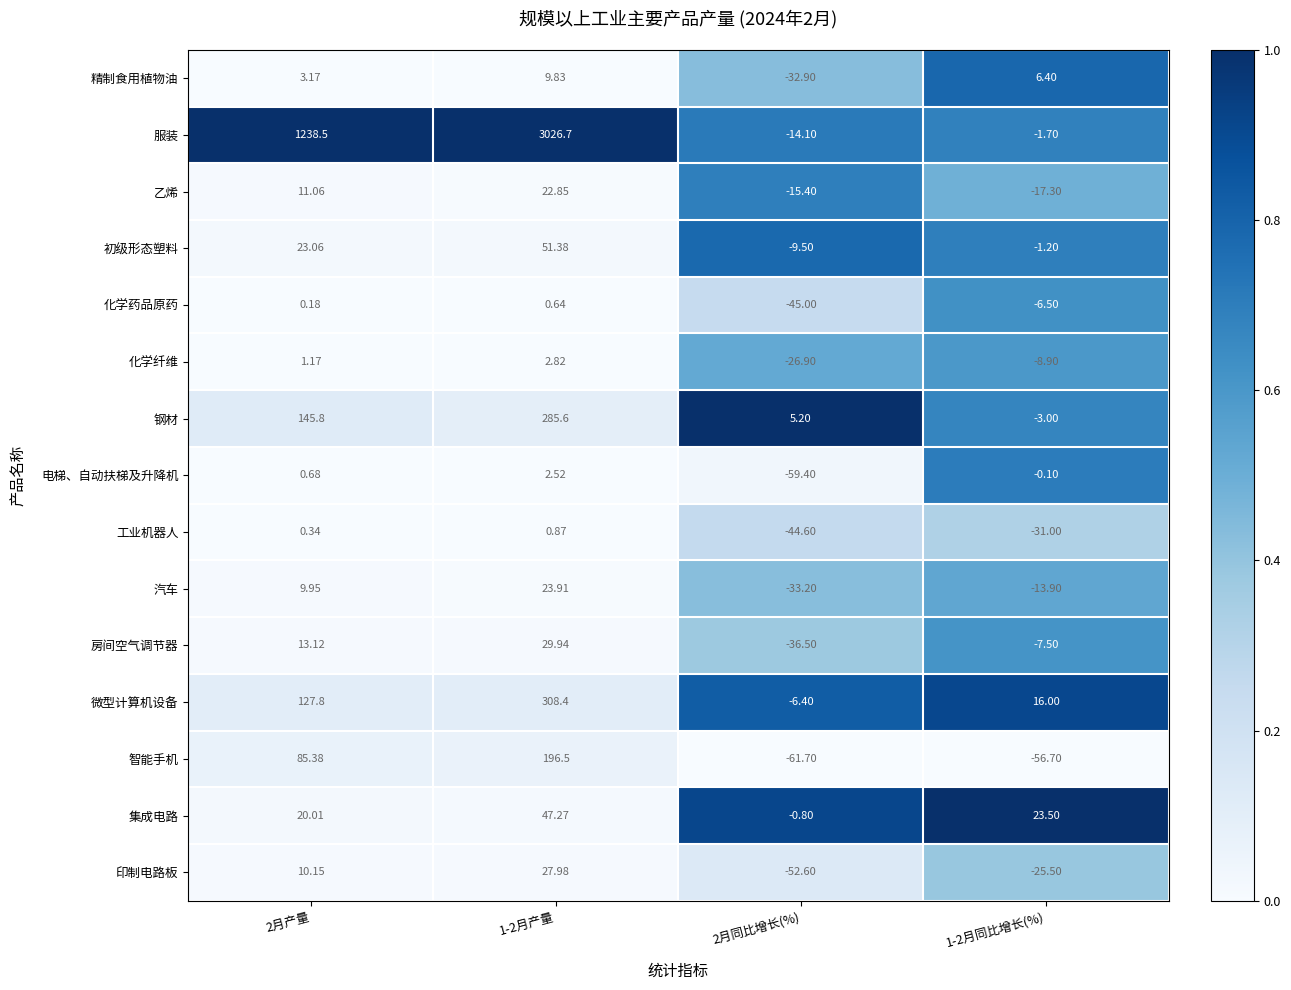

Which series has the widest spread of values?

服装